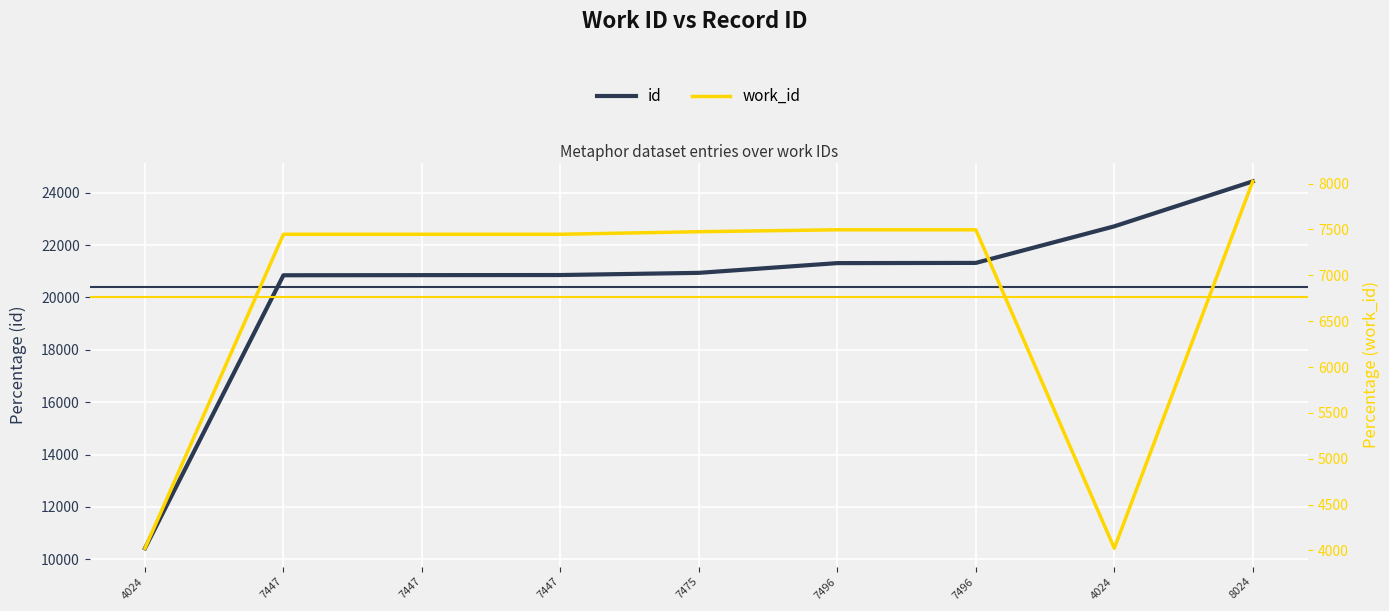

True or false: id has more than 2 points higher than both neighbors.

False